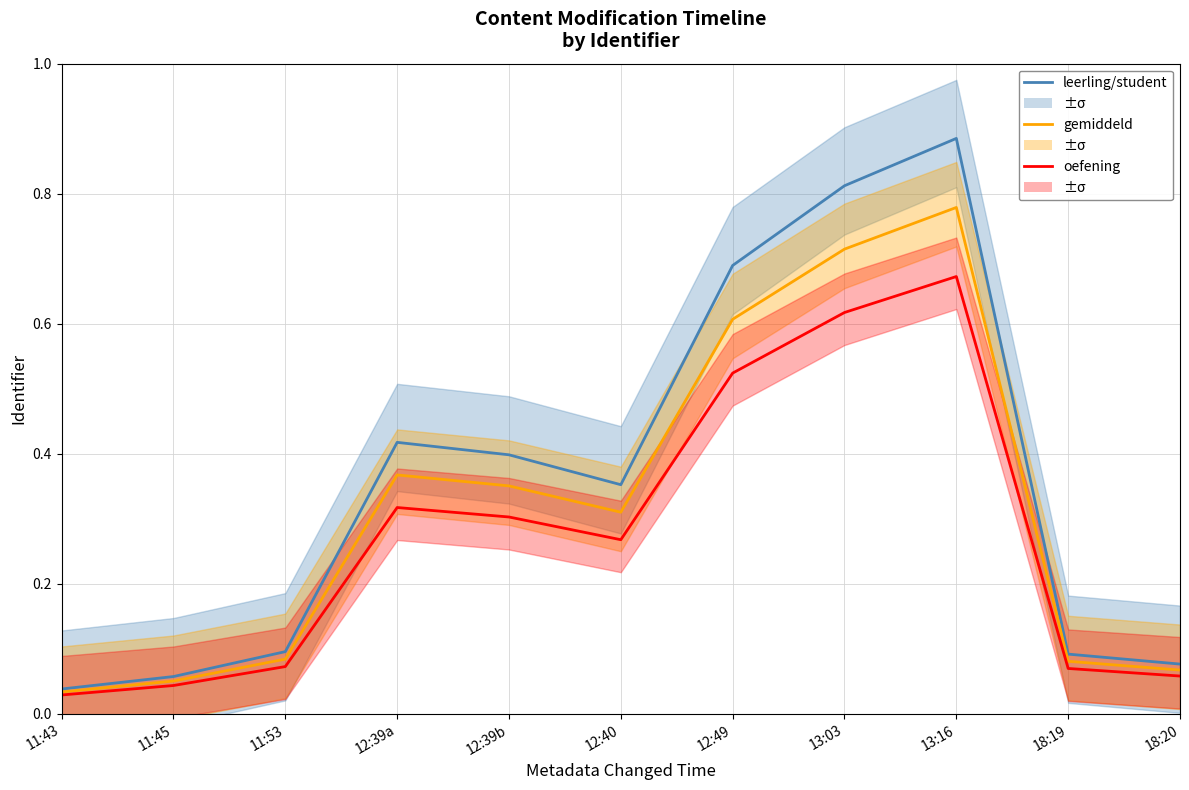

Is the value of leerling/student at 11:53 greater than the value of gemiddeld at 11:45?

Yes